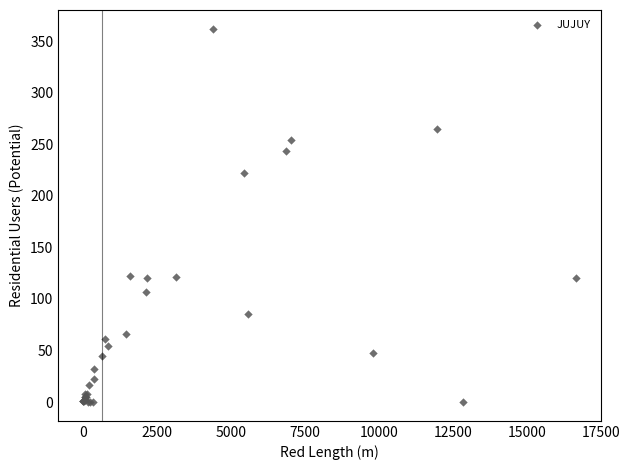

What Y value in the scatter plot is closest to 181?

222